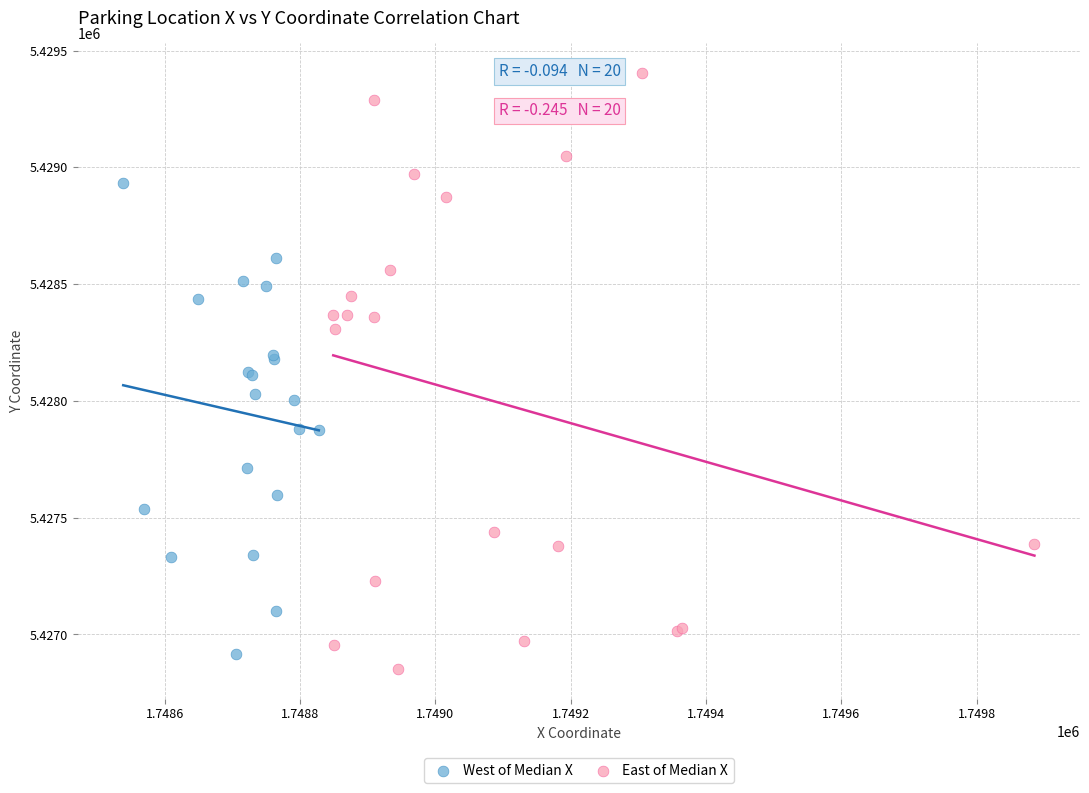

What are all the series names shown in the legend?

West of Median X, East of Median X